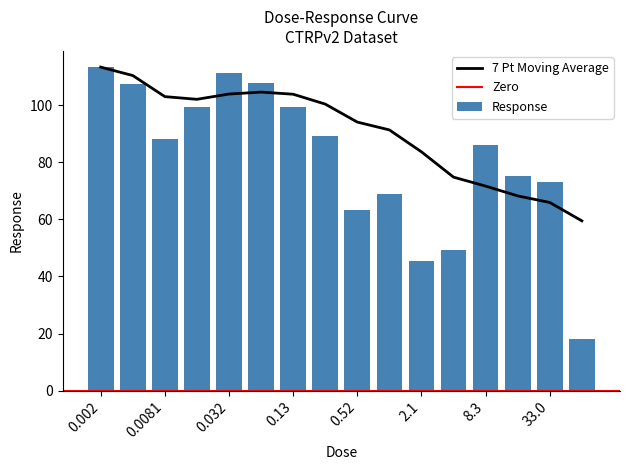

Where is the data nearest to the value 65?

0.52